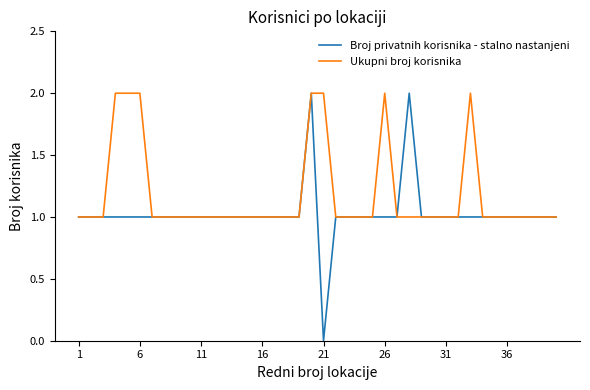

Which series has the largest total across all categories?

Ukupni broj korisnika